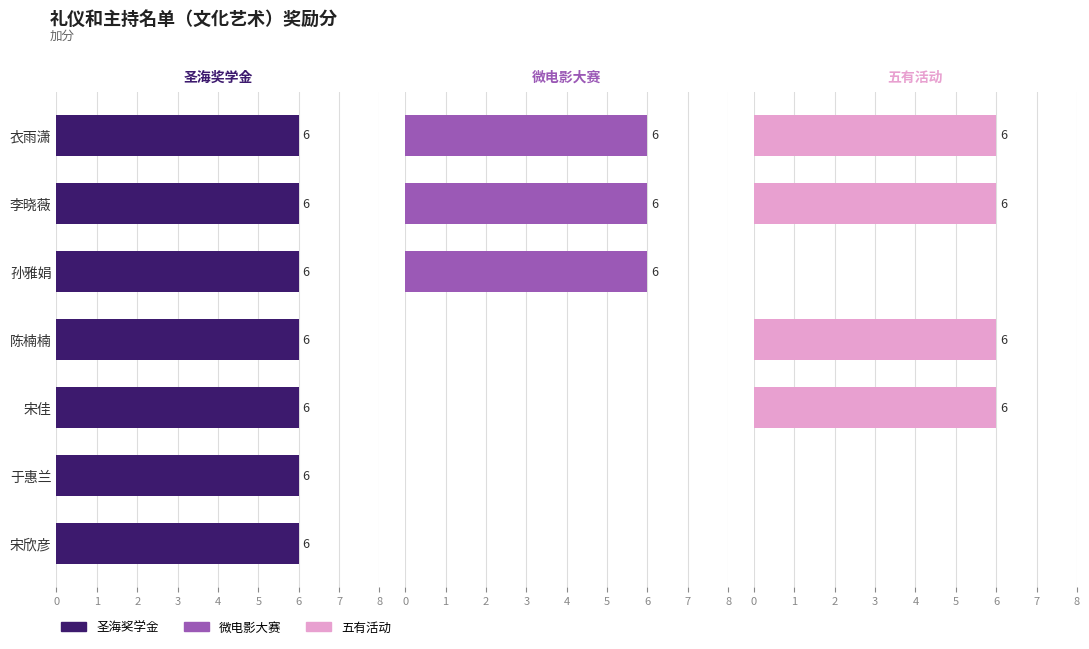

What are all the series names shown in the legend?

圣海奖学金, 微电影大赛, 五有活动